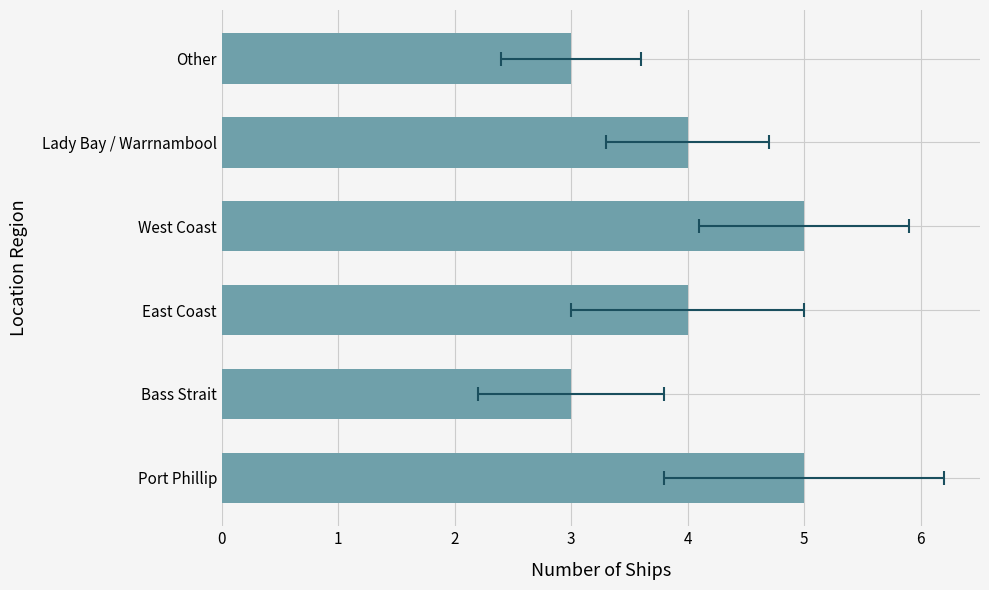

Count the values in the range 3 to 5.

6